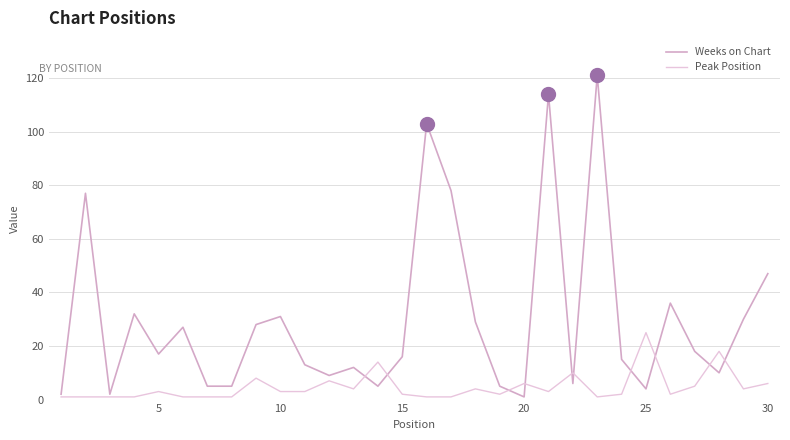

Which series has the widest spread of values?

Weeks on Chart